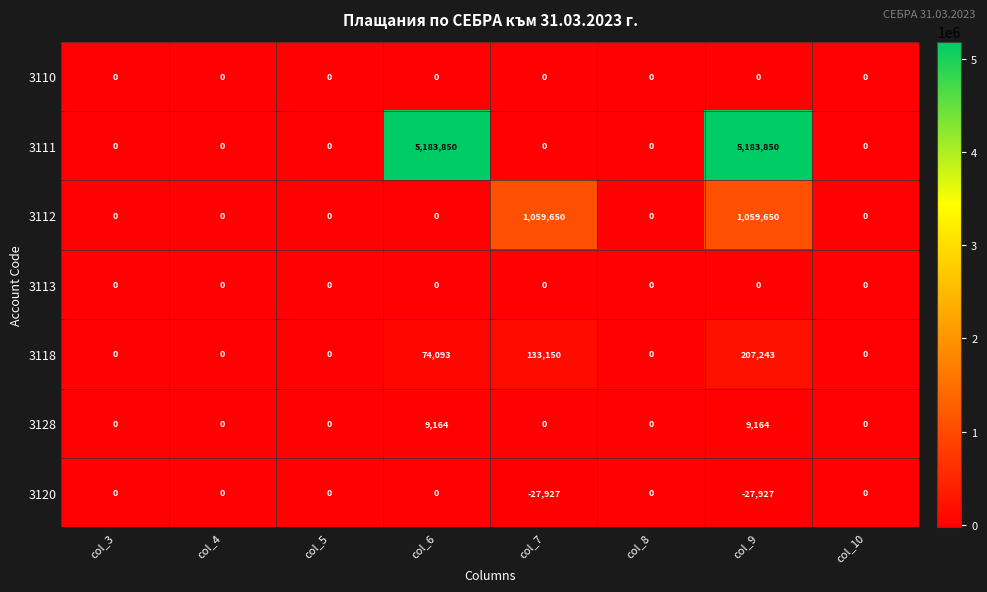

How many values in 3111 are above zero?

2